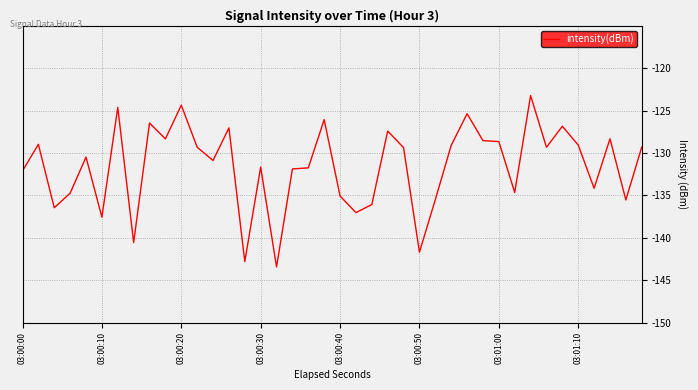

Is this an area chart (filled region under the line)?

No